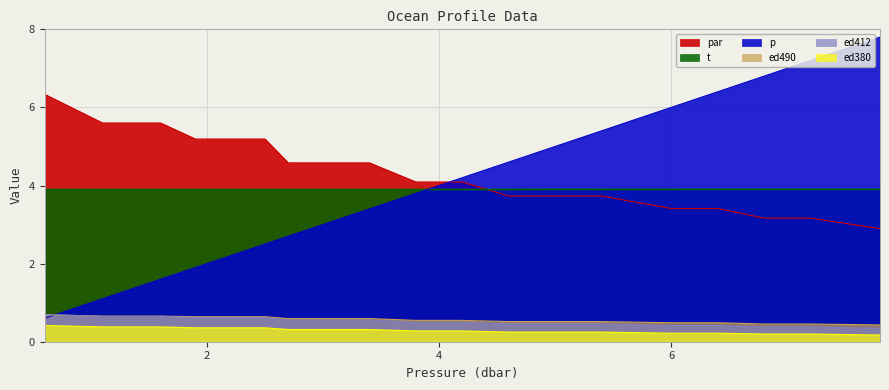

What are all the series names shown in the legend?

par, ed490, ed412, ed380, t, p